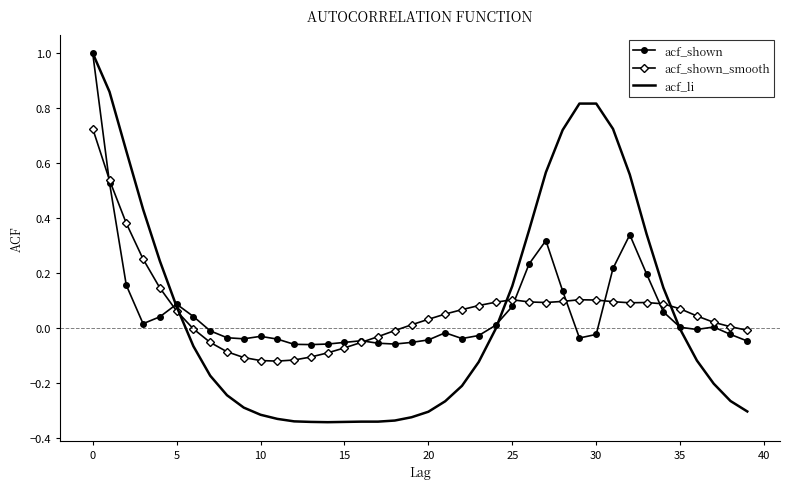

List the series in order of their overall mean, highest first.

acf_shown, acf_shown_smooth, acf_li